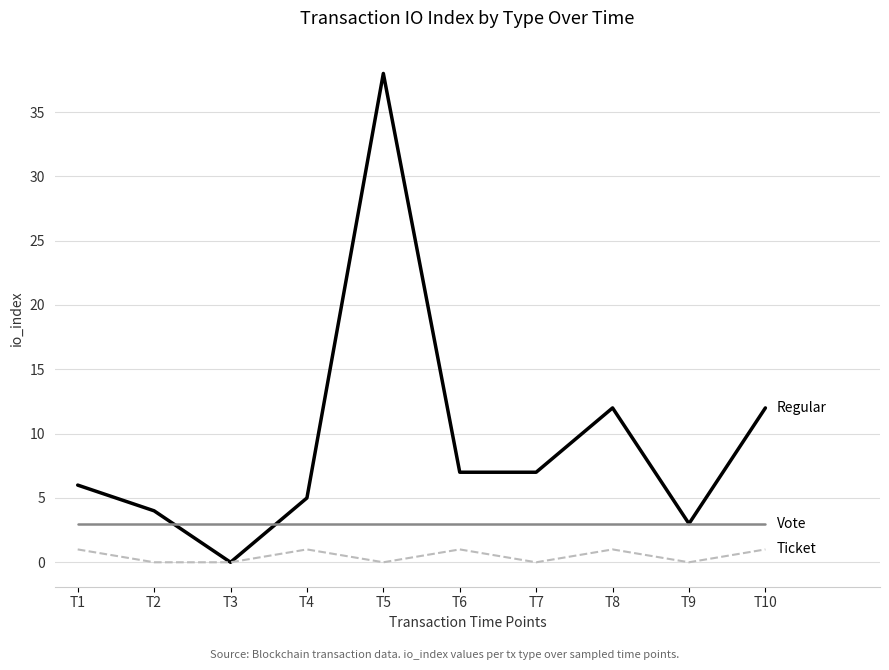

At which category is the sum across all series the highest?

T5